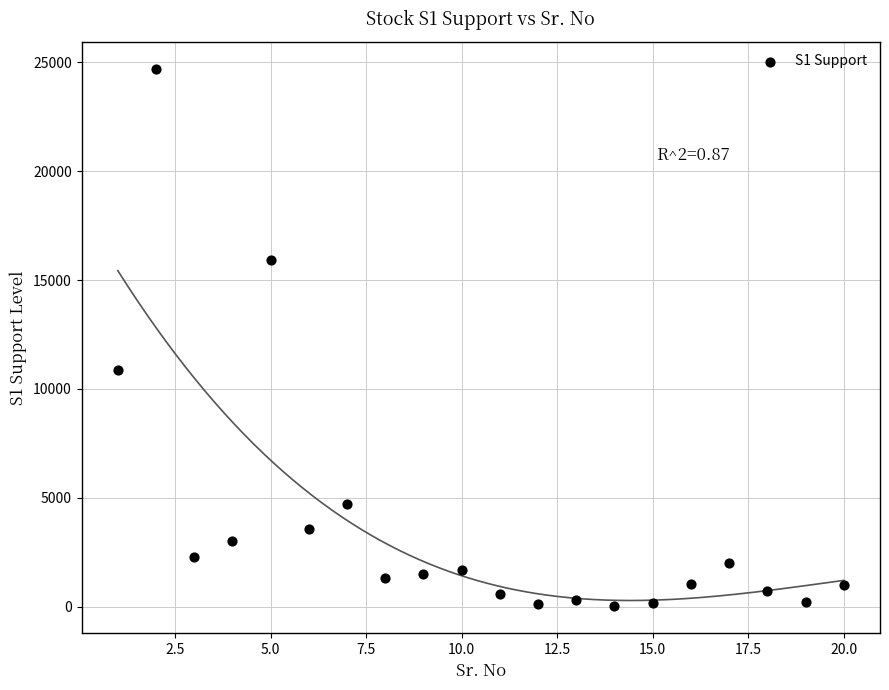

What Y value in the scatter plot is closest to 12361?

10884.0